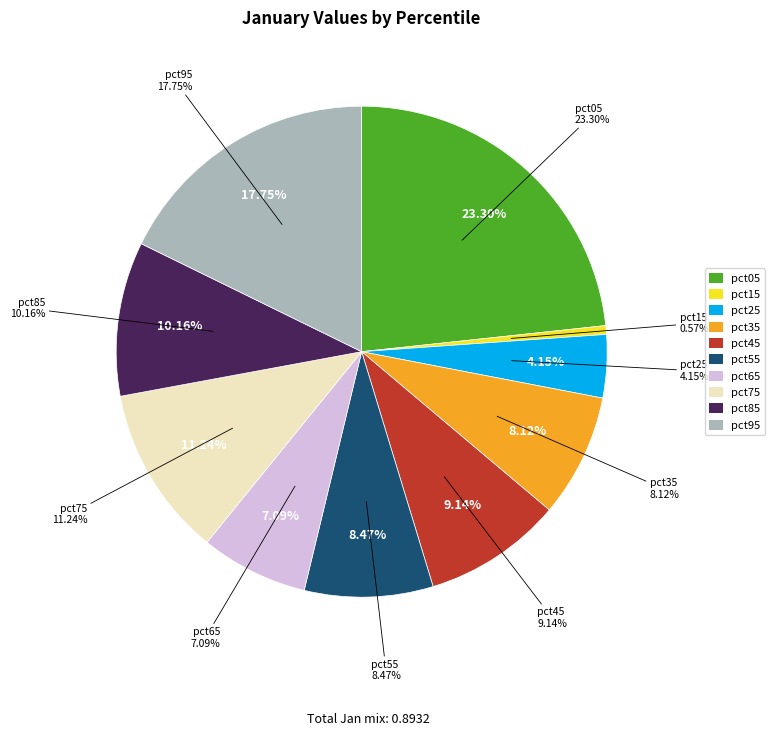

Do pct05 and pct95 together represent more than half of the pie?

No